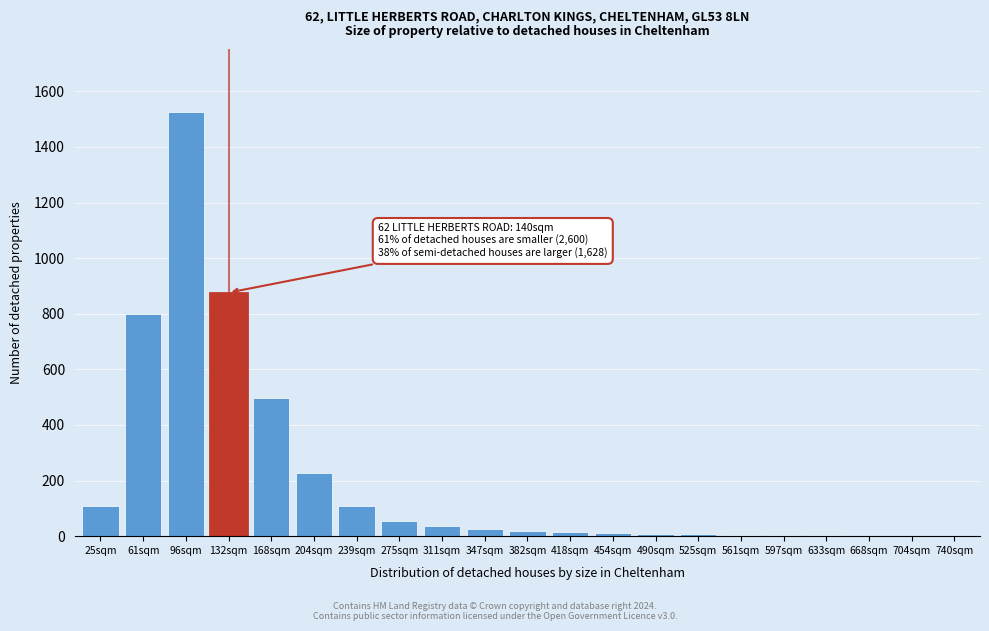

What is the sum of all values?

4326